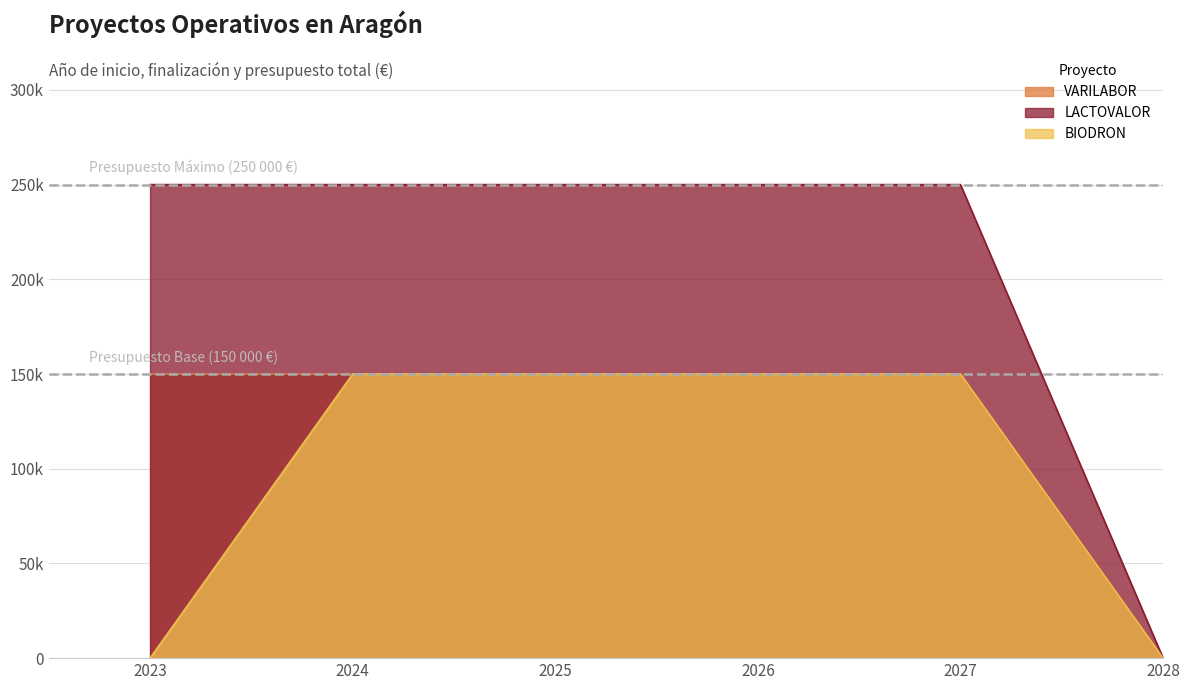

Which series changed the most between 2023 and 2024?

BIODRON